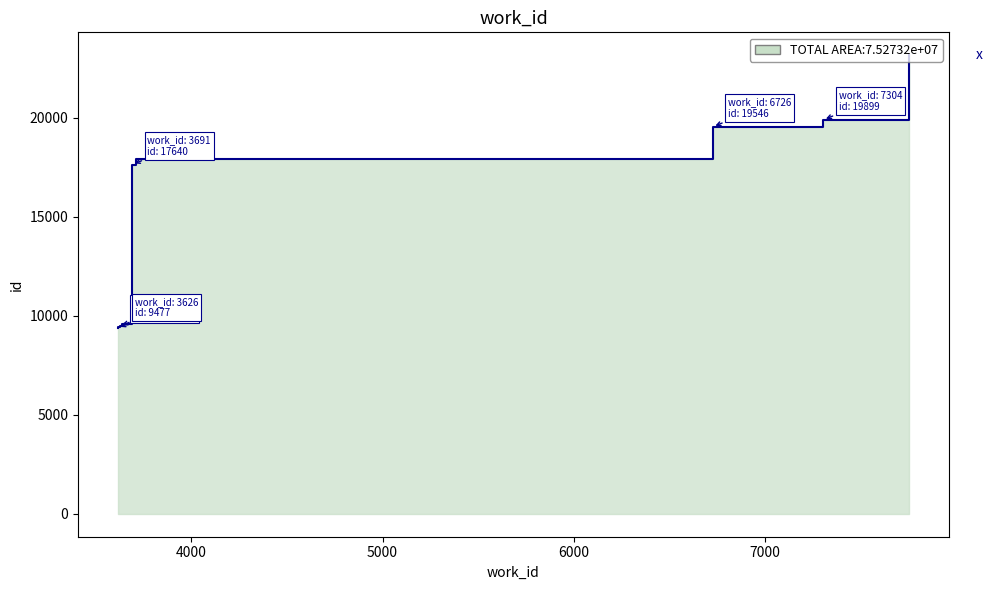

Where is the data nearest to the value 16273?

3691